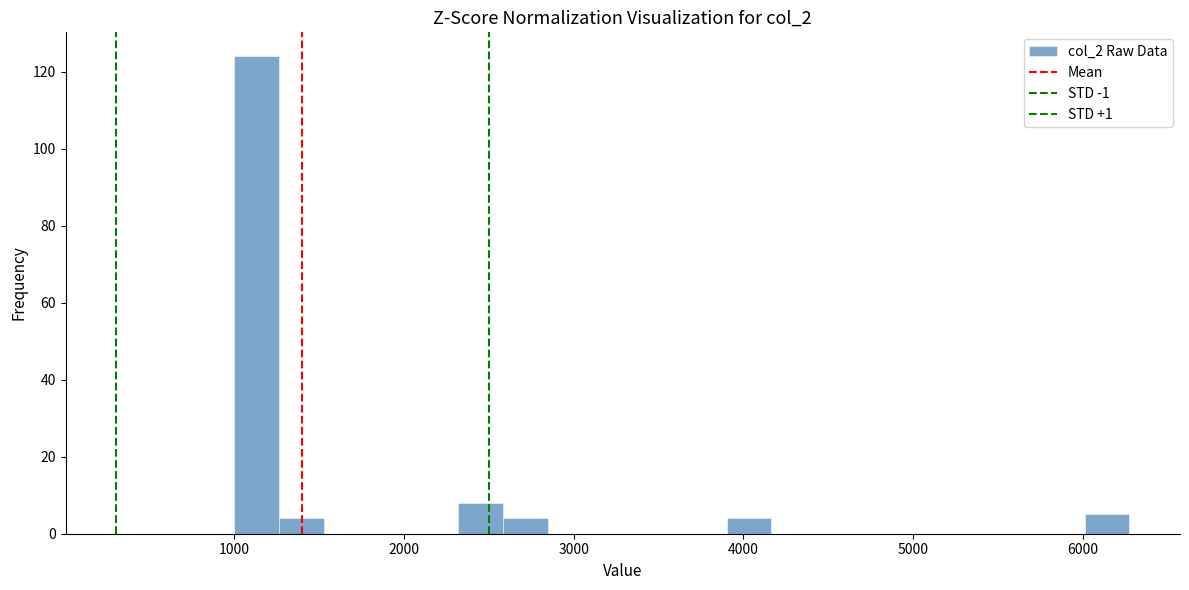

Read against the x-axis, roughly where is the centre of the tallest bar?

1100